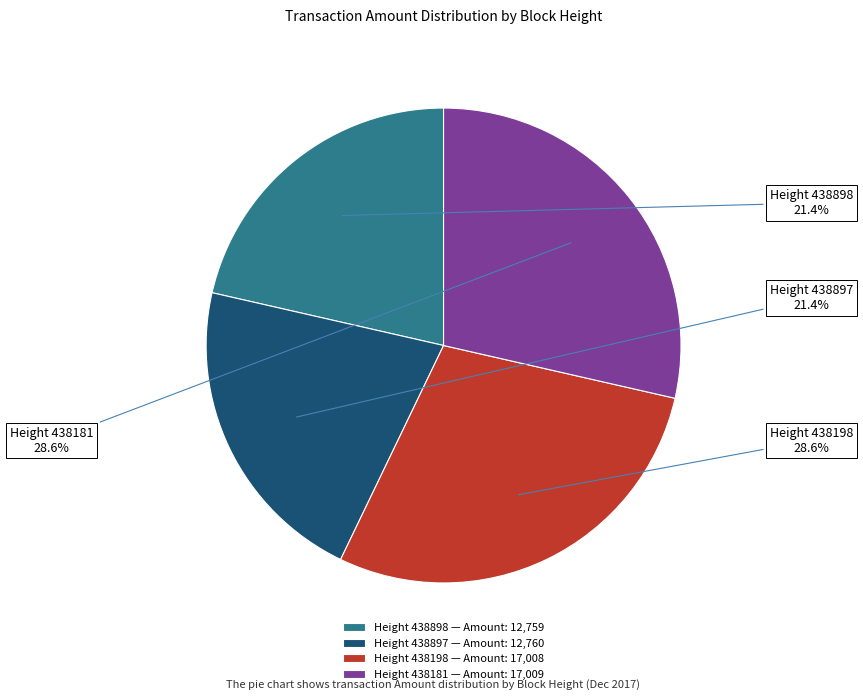

Is the sum of Height 438897 and Height 438898 greater than half?

No